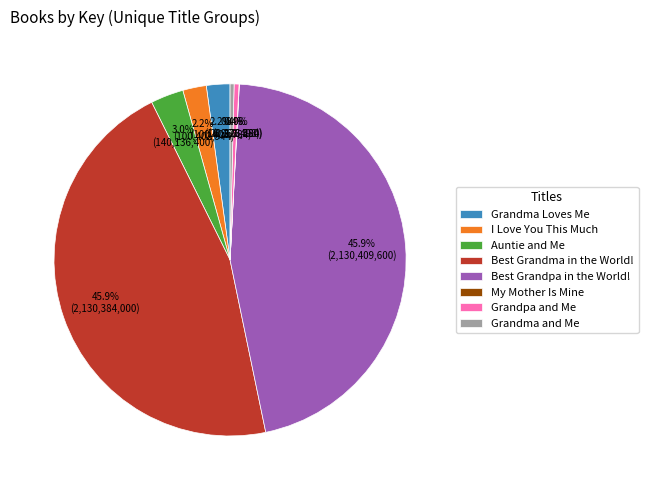

Is it true that Best Grandma in the World! is 46% of the pie?

True